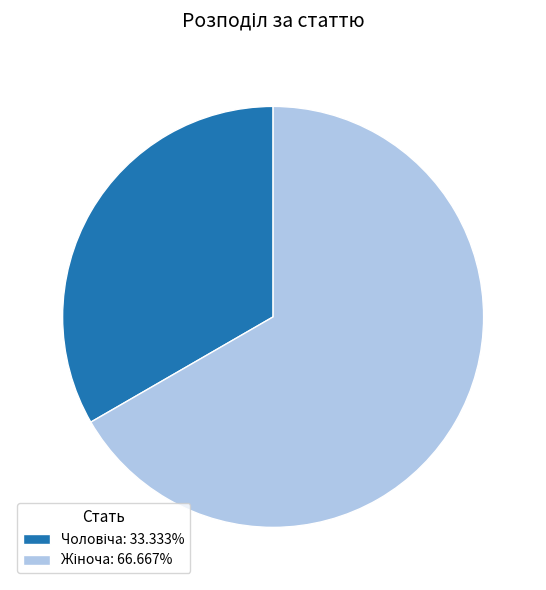

Does any single category account for the majority?

Yes